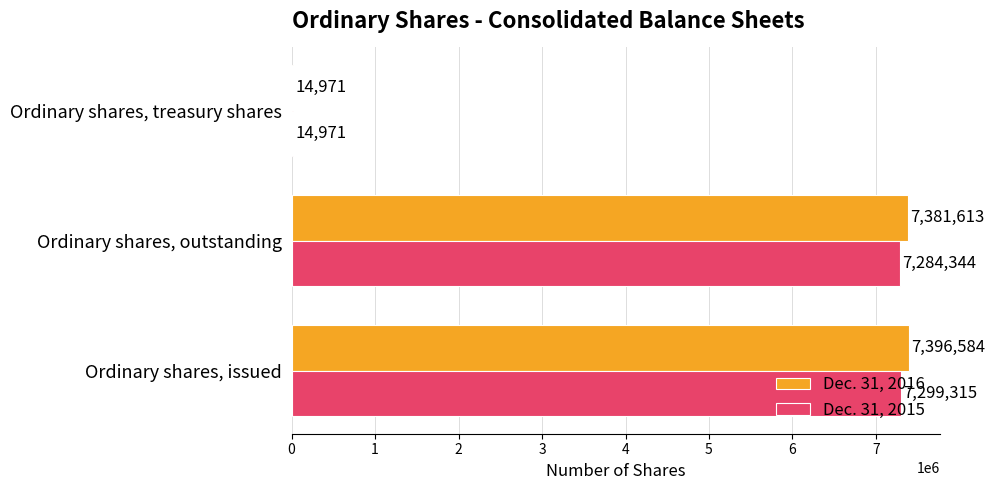

What is the sum of all Dec. 31, 2015 values?

14598630